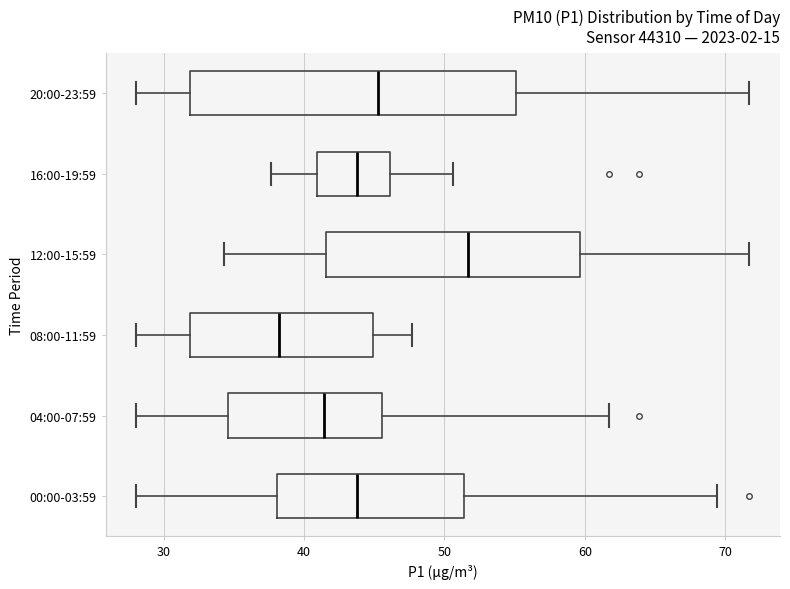

Where does the median line of the box for 08:00-11:59 sit on the x-axis? The values are not printed on the chart, so give them approximately, as read against the axis.

38